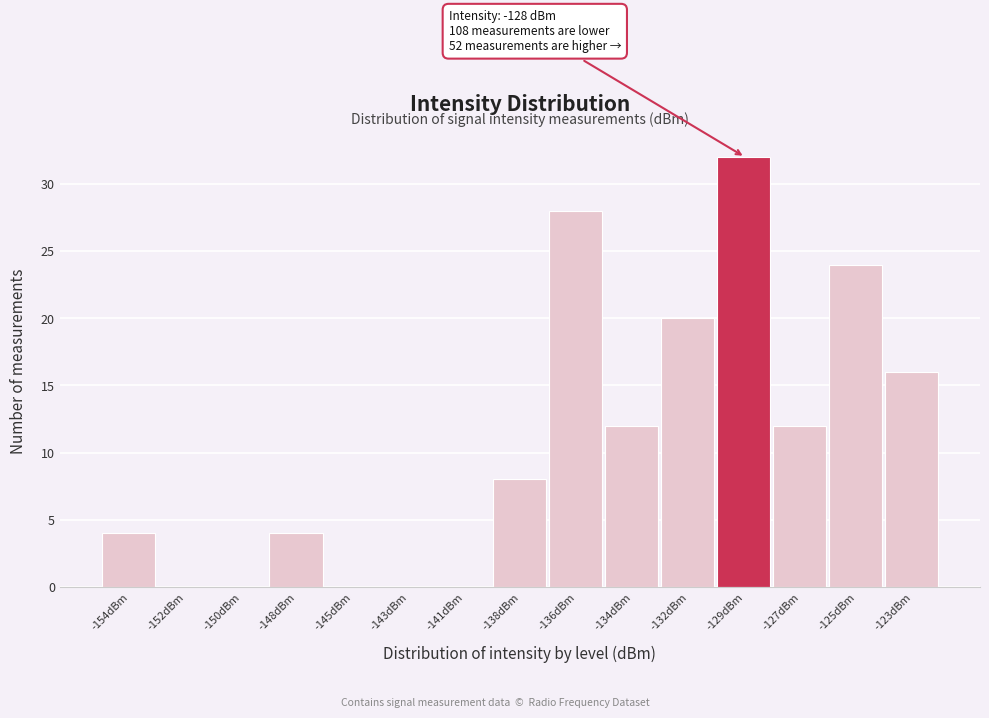

Reading left to right, list all the values displayed in this chart.

-154dBm=4	-152dBm=0	-150dBm=0	-148dBm=4	-145dBm=0	-143dBm=0	-141dBm=0	-138dBm=8	-136dBm=28	-134dBm=12	-132dBm=20	-129dBm=32	-127dBm=12	-125dBm=24	-123dBm=16